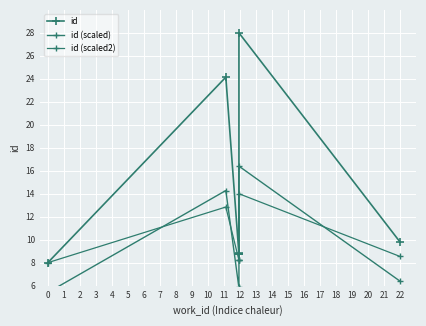

Is it true that id (scaled) equals 10.4 at 5?

False